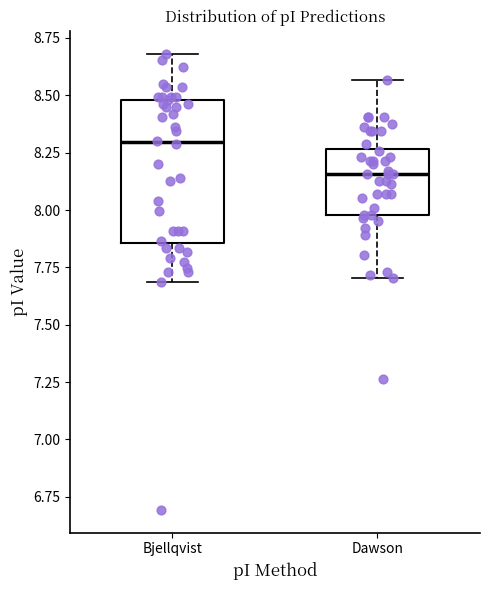

Which box's median line is the highest?

Bjellqvist